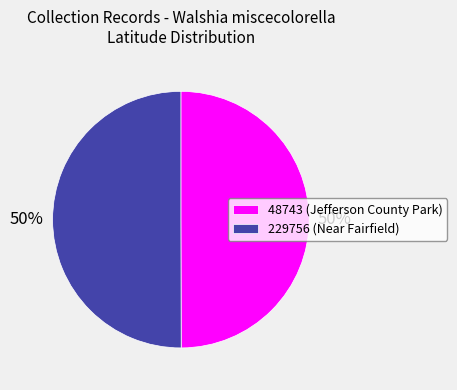

Approximately how many times larger is the value at 229756 (Near Fairfield) compared to 48743 (Jefferson County Park)?

1.0